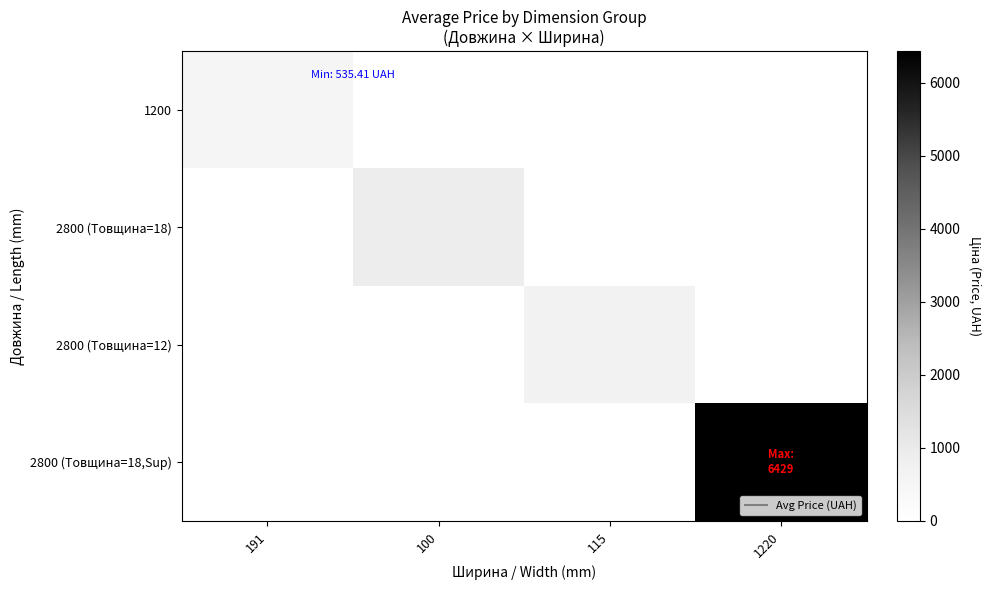

Which label corresponds to the smallest value in the chart?

191